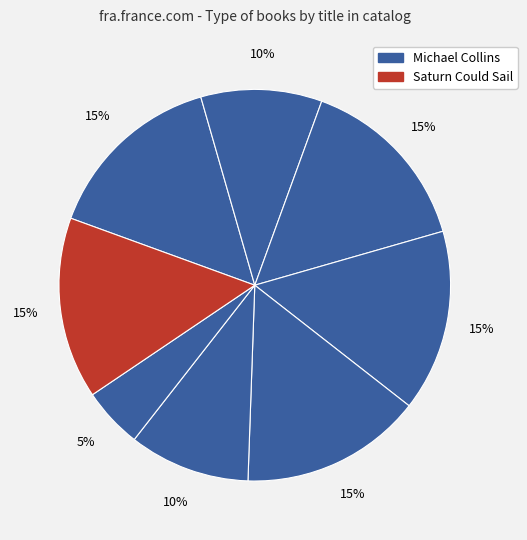

What is the largest slice in the pie chart?

Michael Collins